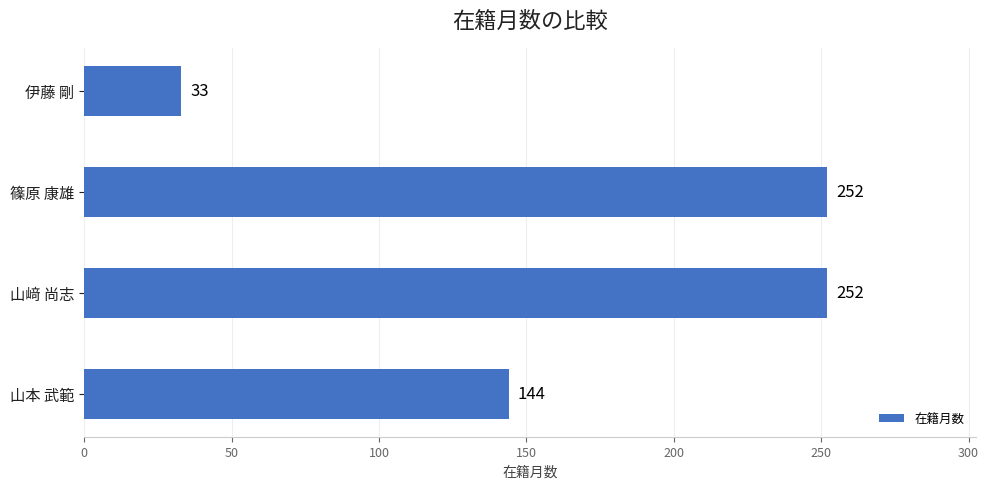

What is the difference between the maximum and minimum values?

219